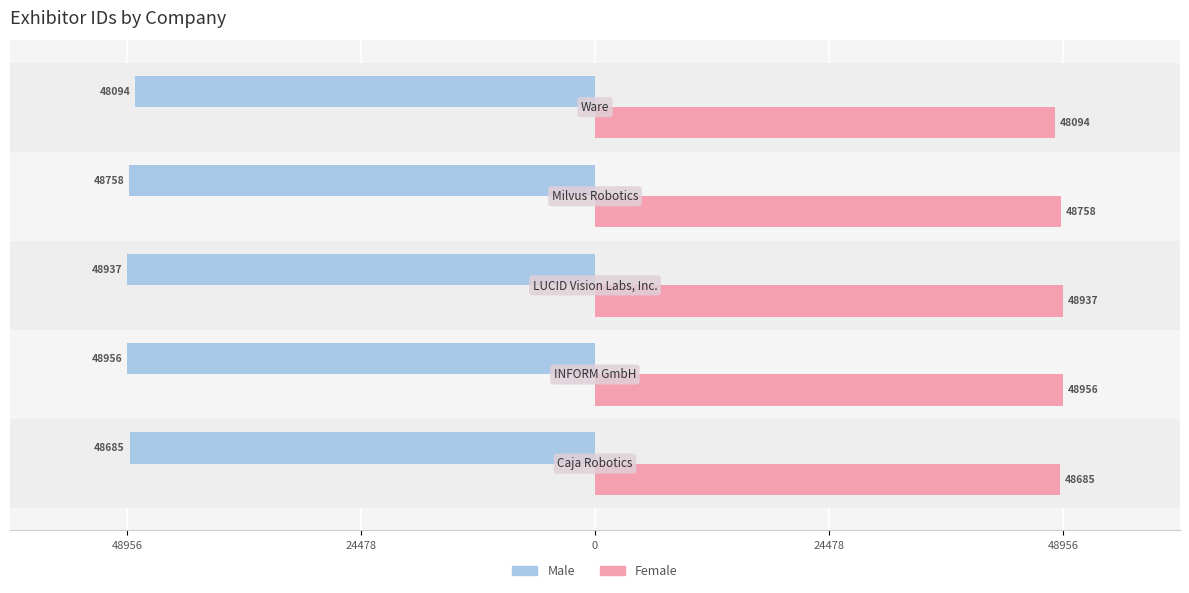

What are all the series names shown in the legend?

Male, Female